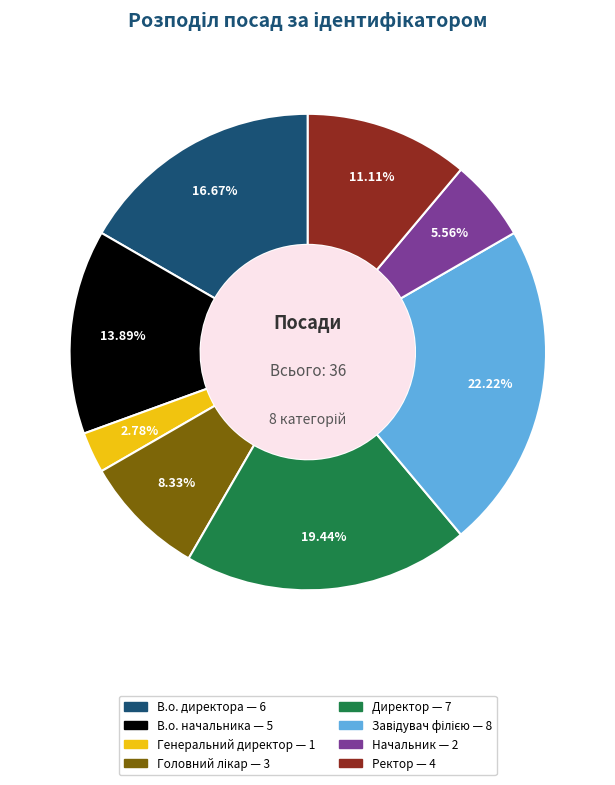

Which slice is the smallest?

Генеральний директор